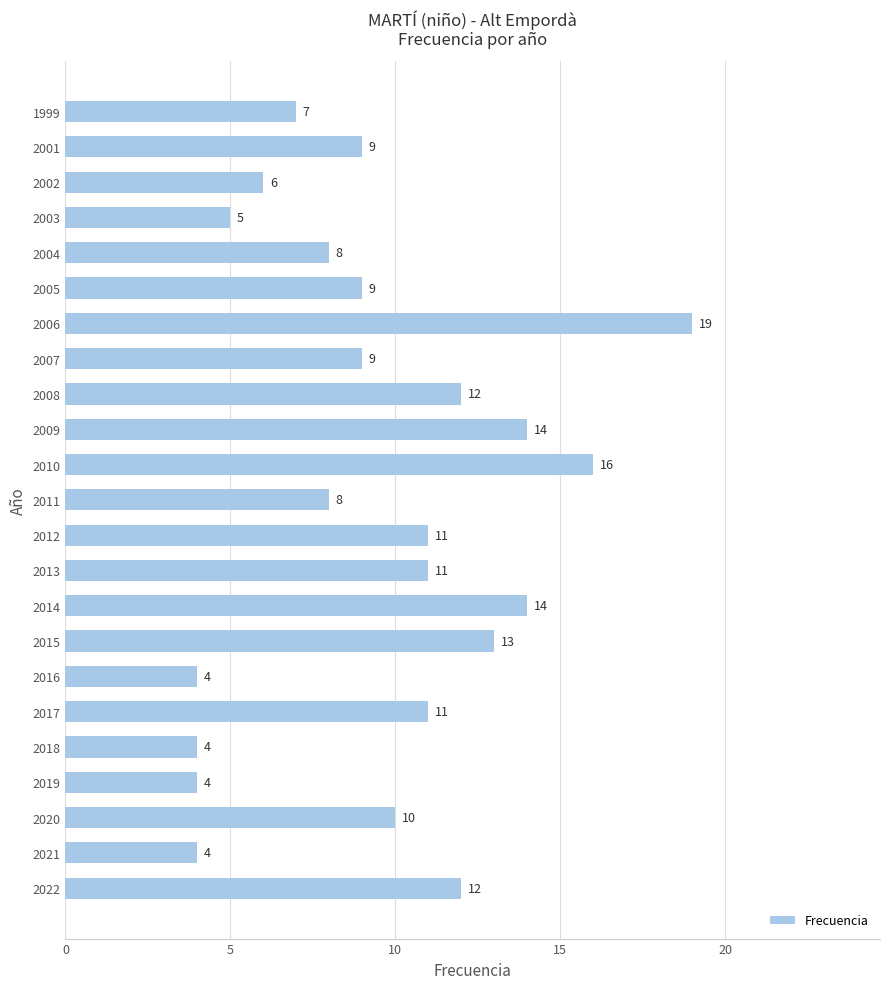

What is the change in value from 2020 to 1999?

-3